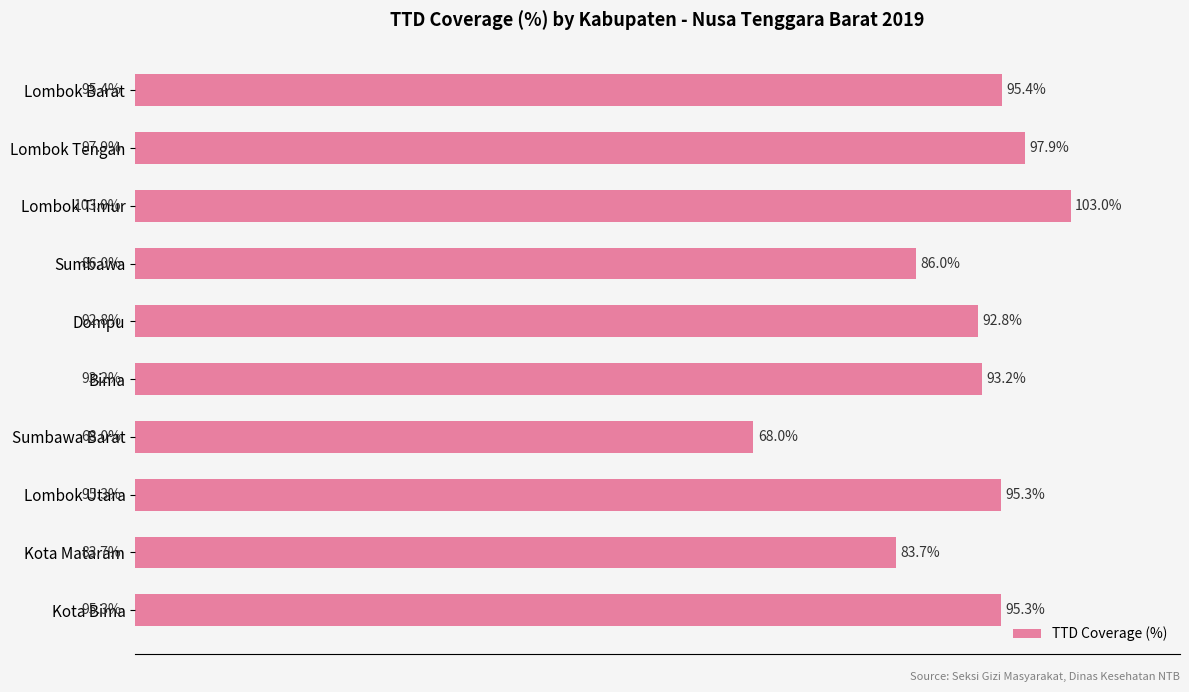

At which category does the chart reach its minimum across all series?

Sumbawa Barat